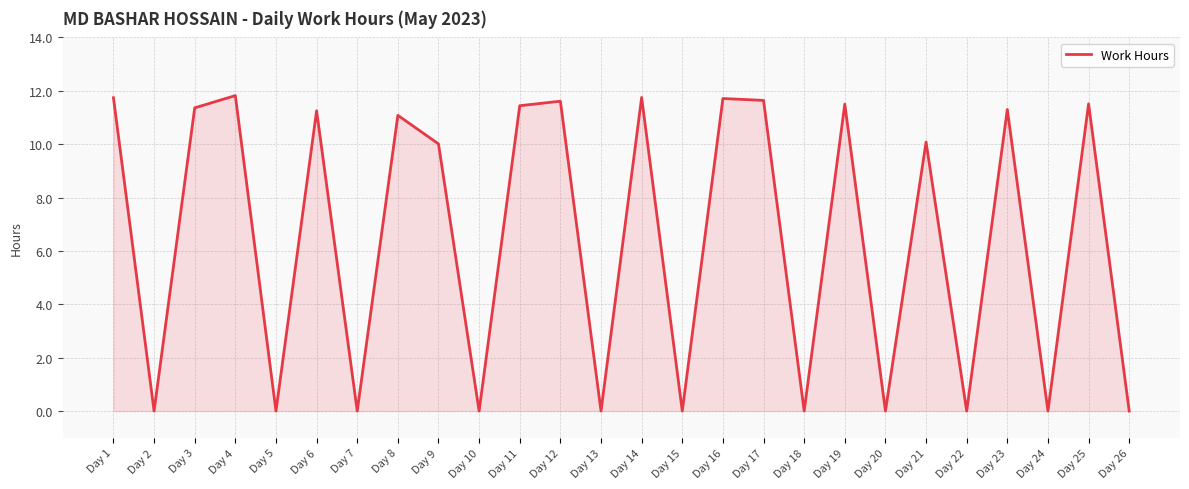

What is the maximum value shown in the chart?

11.8